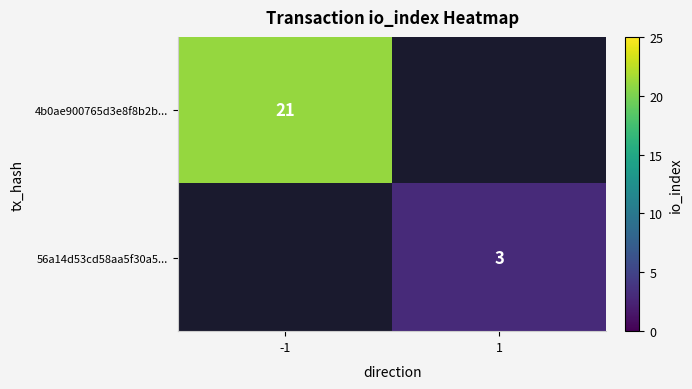

What is the difference between the highest and lowest values at 1?

3